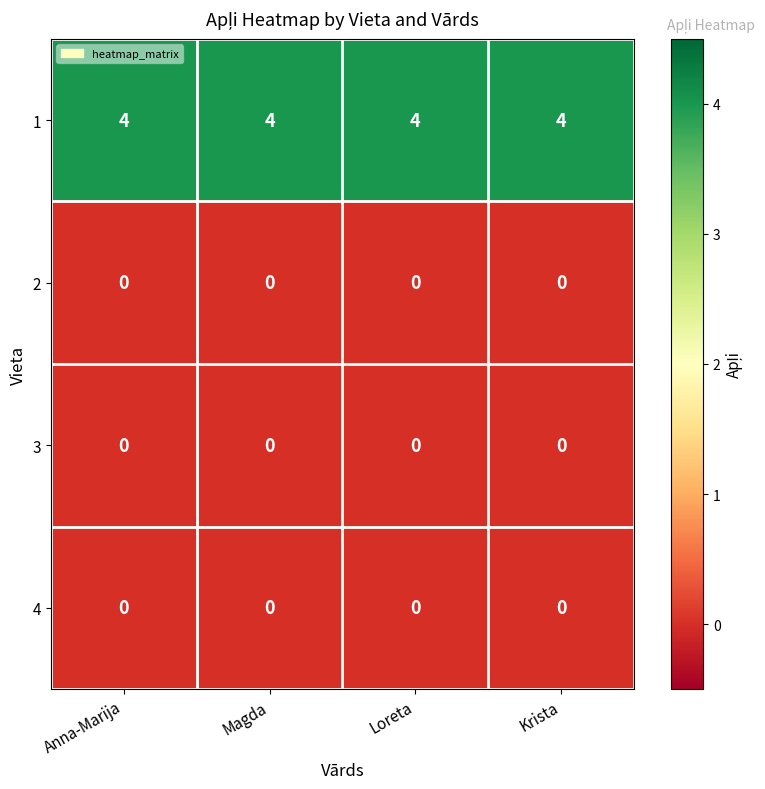

At how many categories does at least one series exceed 2?

4